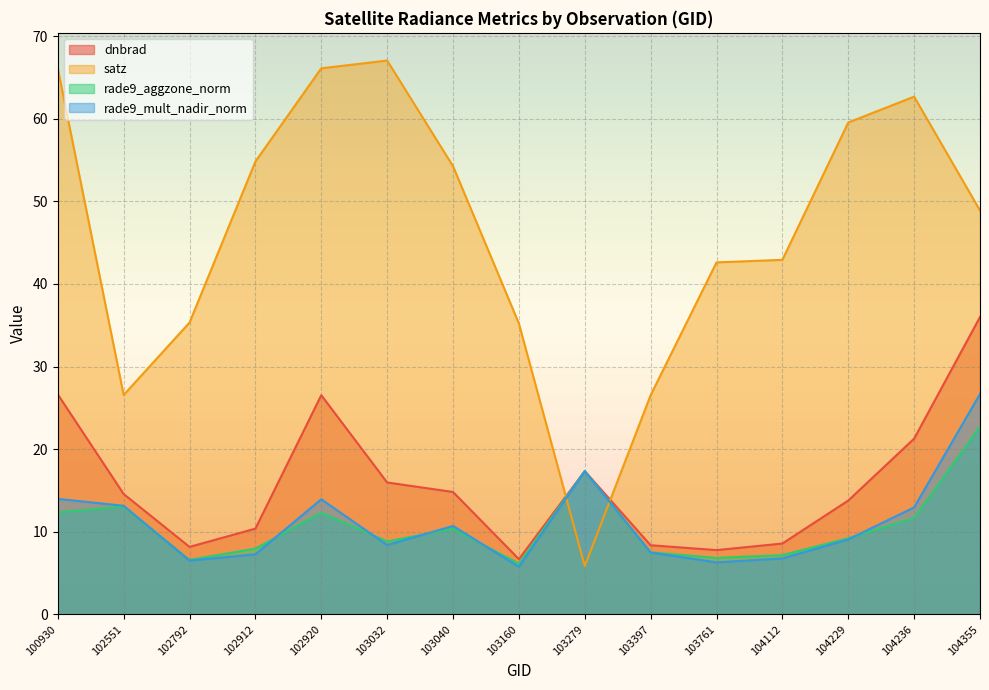

Is the value of rade9_mult_nadir_norm at 104229 greater than the value of satz at 103040?

No